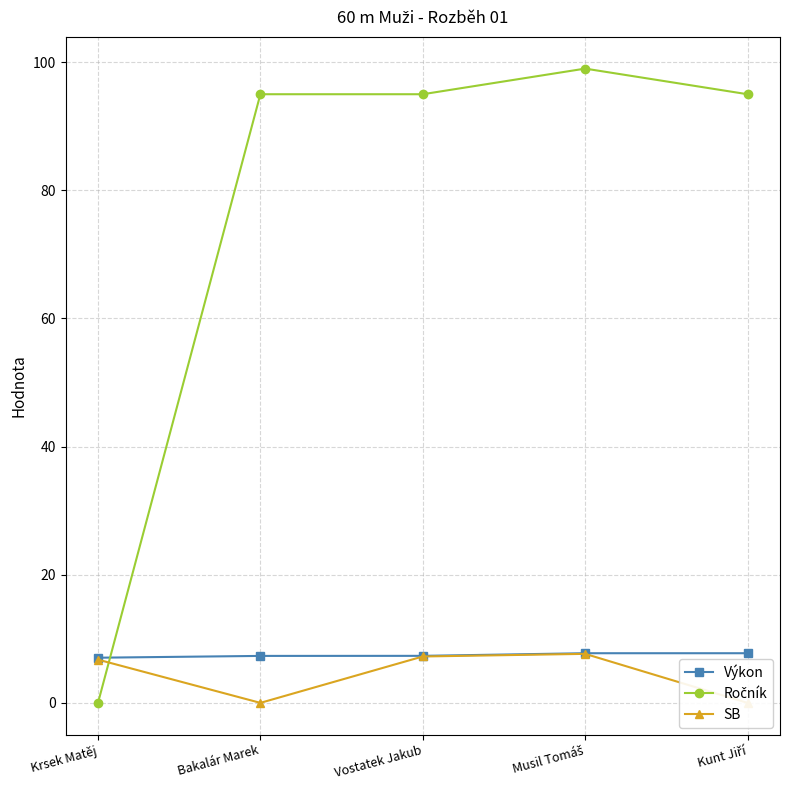

In SB, how many points are higher than both neighbors (excluding endpoints)?

1